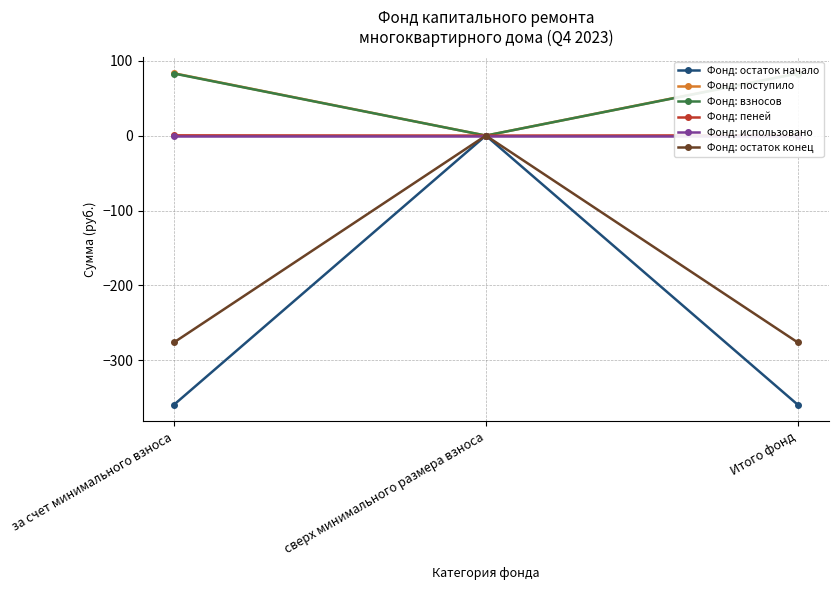

Rank the series by their maximum value, from highest to lowest.

Фонд: поступило, Фонд: взносов, Фонд: пеней, Фонд: остаток начало, Фонд: использовано, Фонд: остаток конец